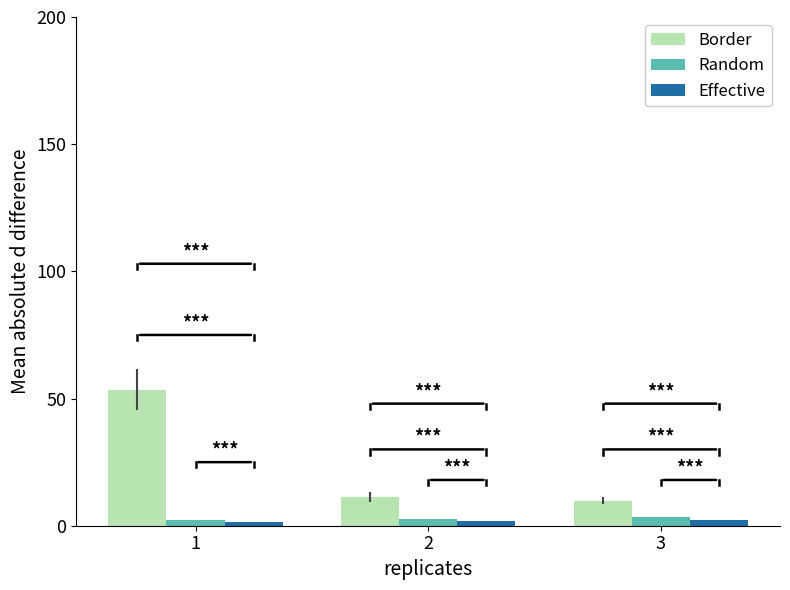

Which series has the largest total across all categories?

Border